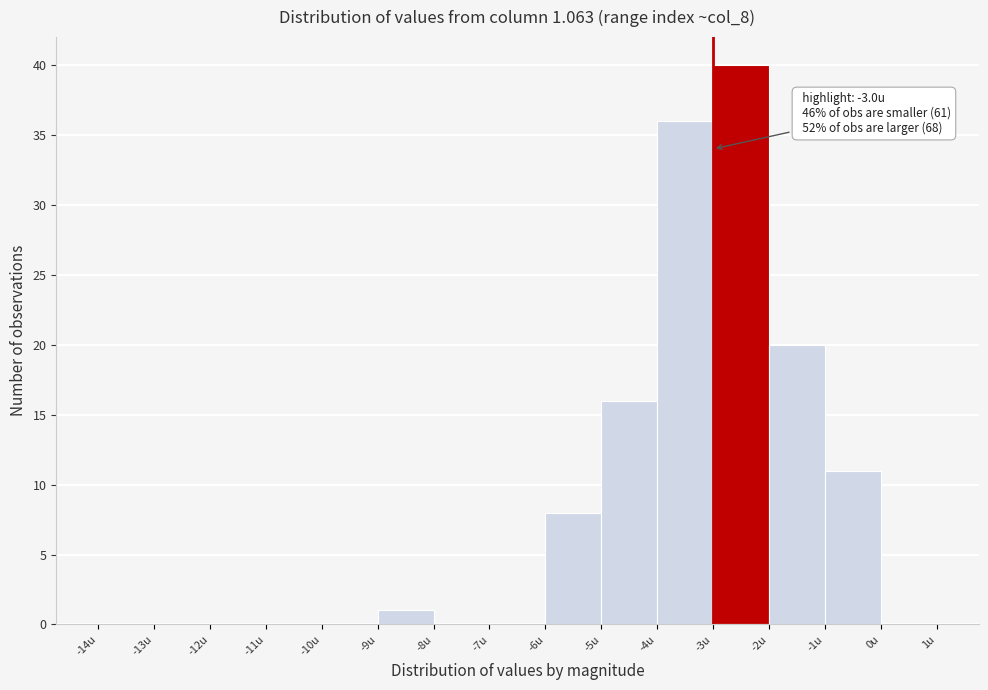

Which range on the x-axis has the tallest bar?

-3 to -2